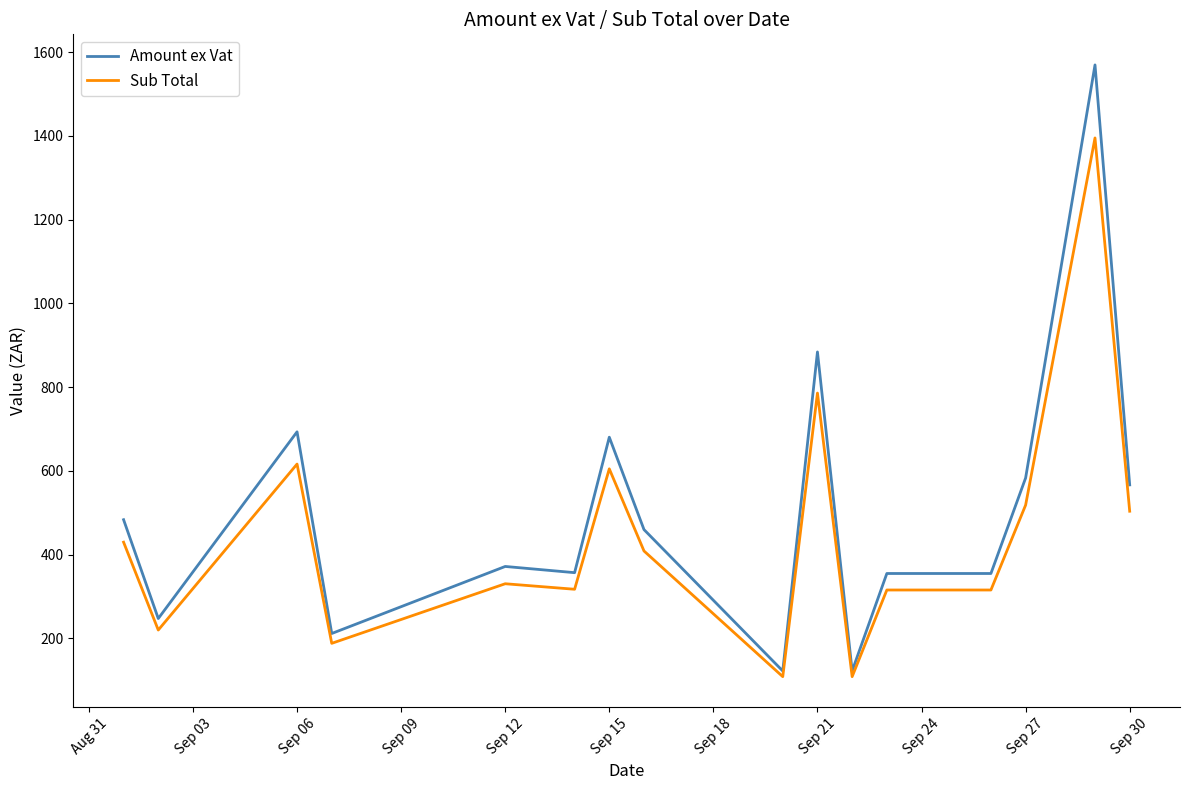

What is the smallest value displayed?

108.3